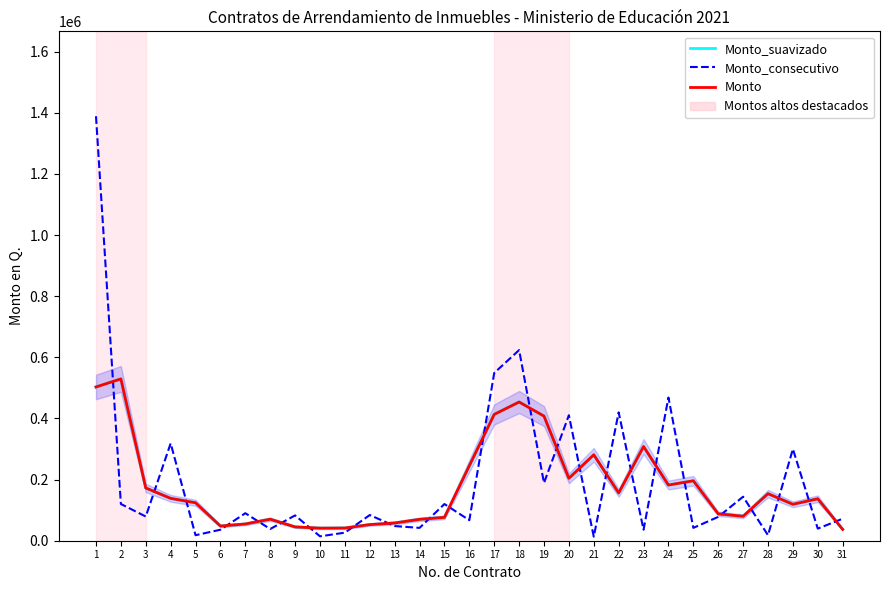

Where is Monto_consecutivo nearest to the value 701082?

18